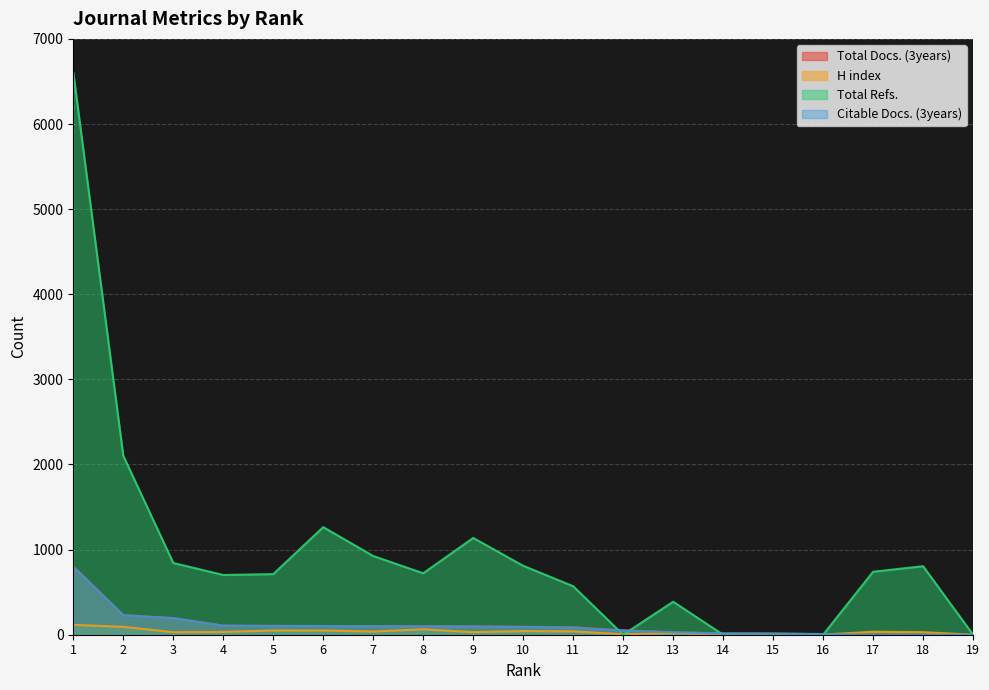

What is the spread (max minus min) of values at 16?

8